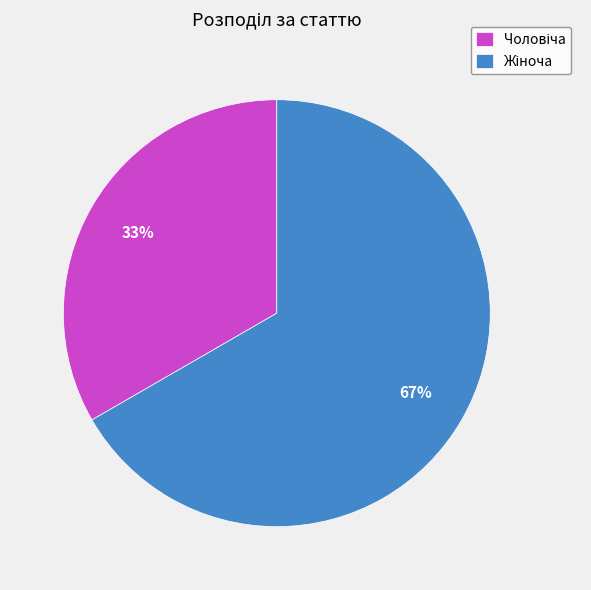

To the nearest percent, what is the average slice percentage?

50%